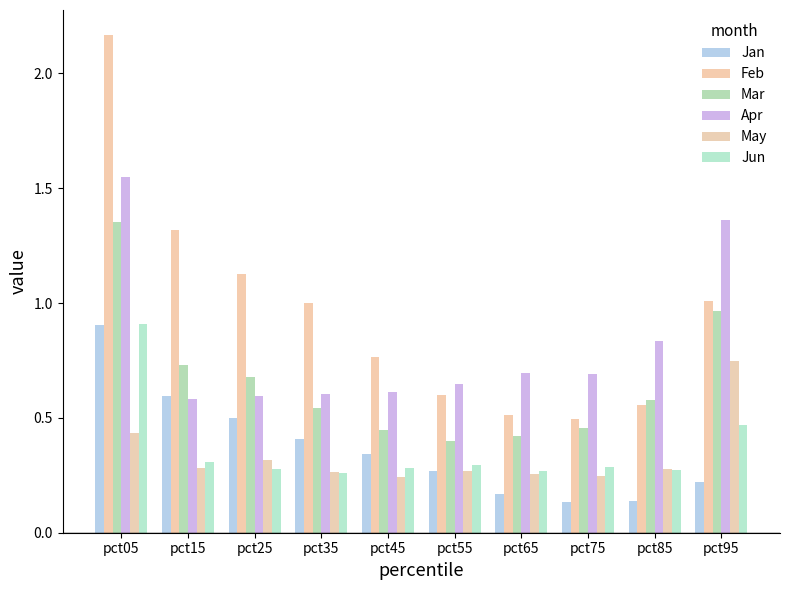

How many bars are there in total?

60